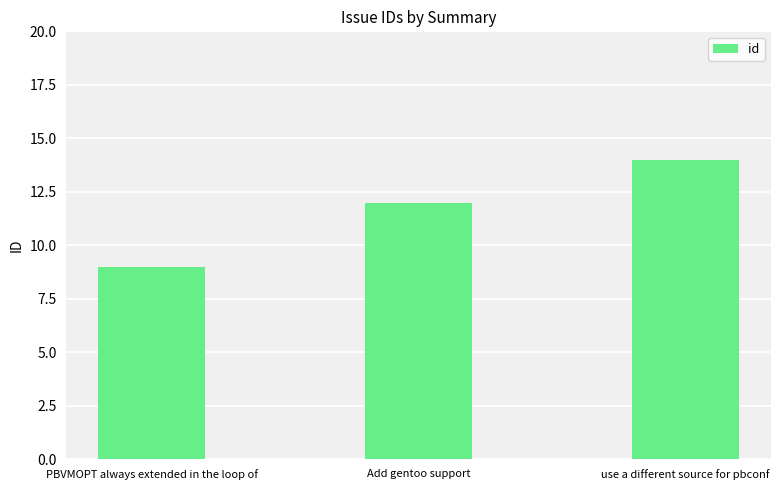

Does the chart contain stacked bars?

No